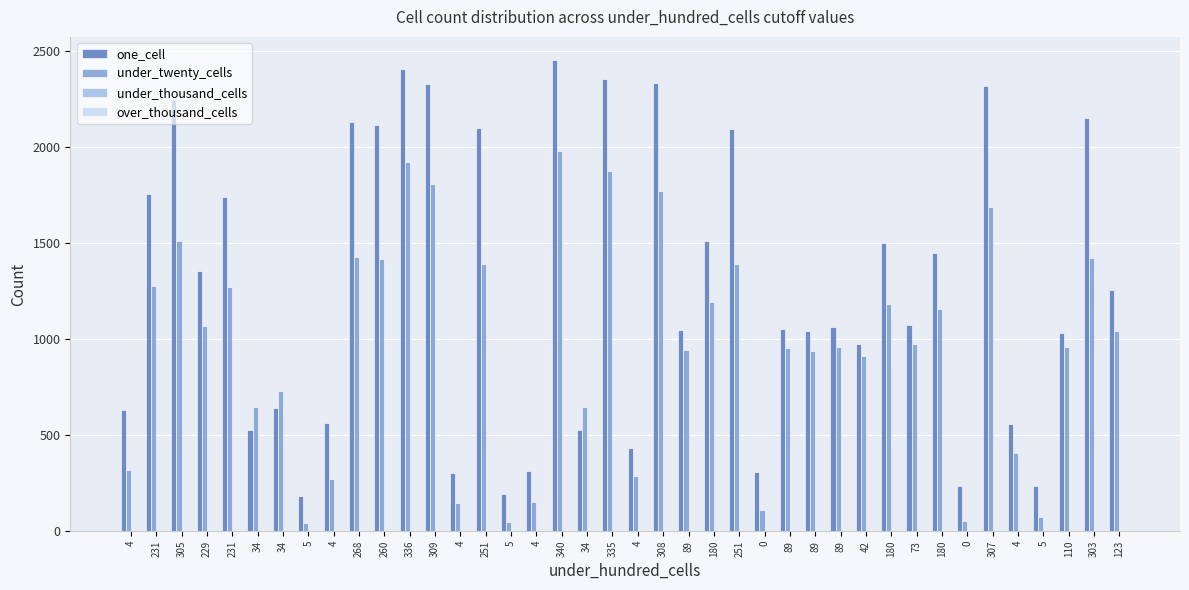

Count the number of data series in this chart.

3